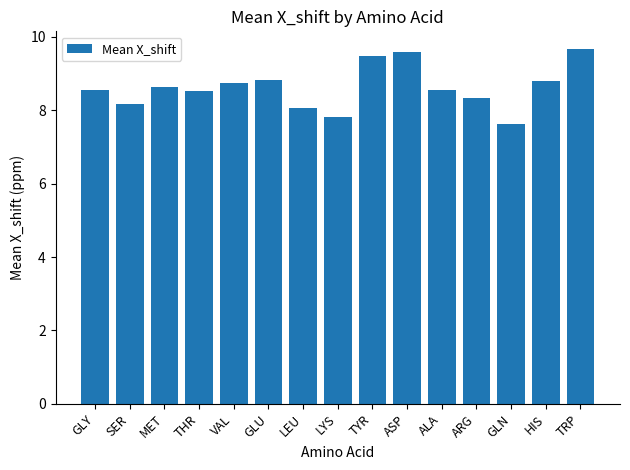

The chart shows a value of 9.6 at ASP. True or false?

True